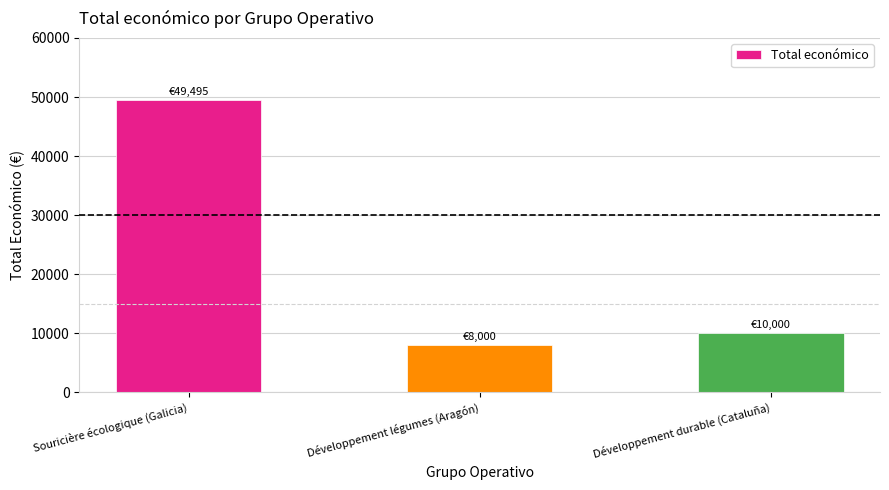

What is the label of the 1st bar from the left?

Souricière écologique (Galicia)